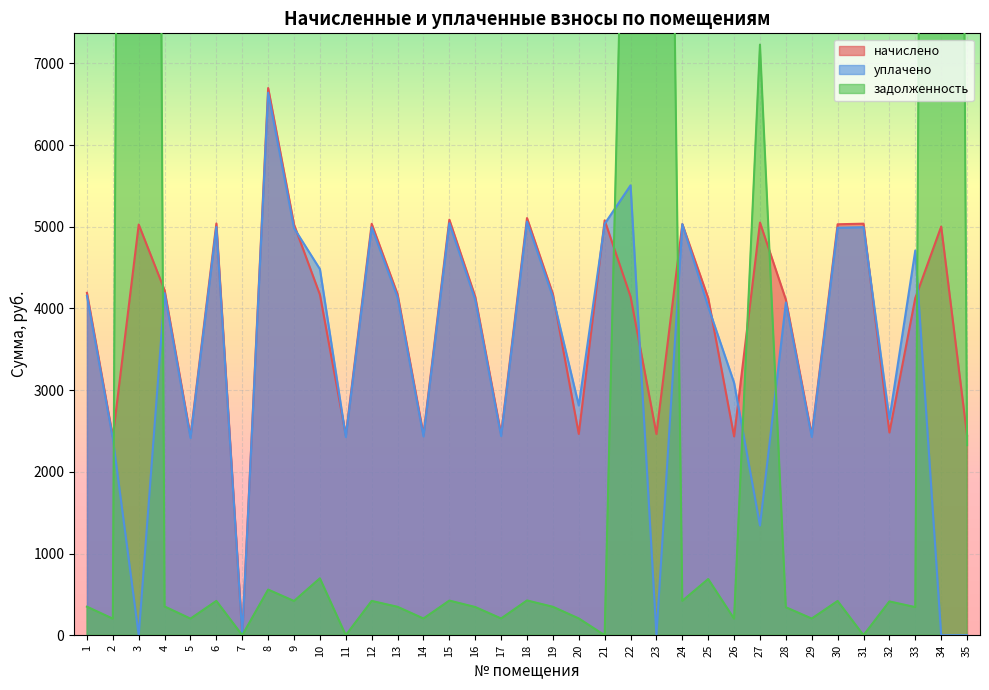

At which label does уплачено reach its minimum?

3